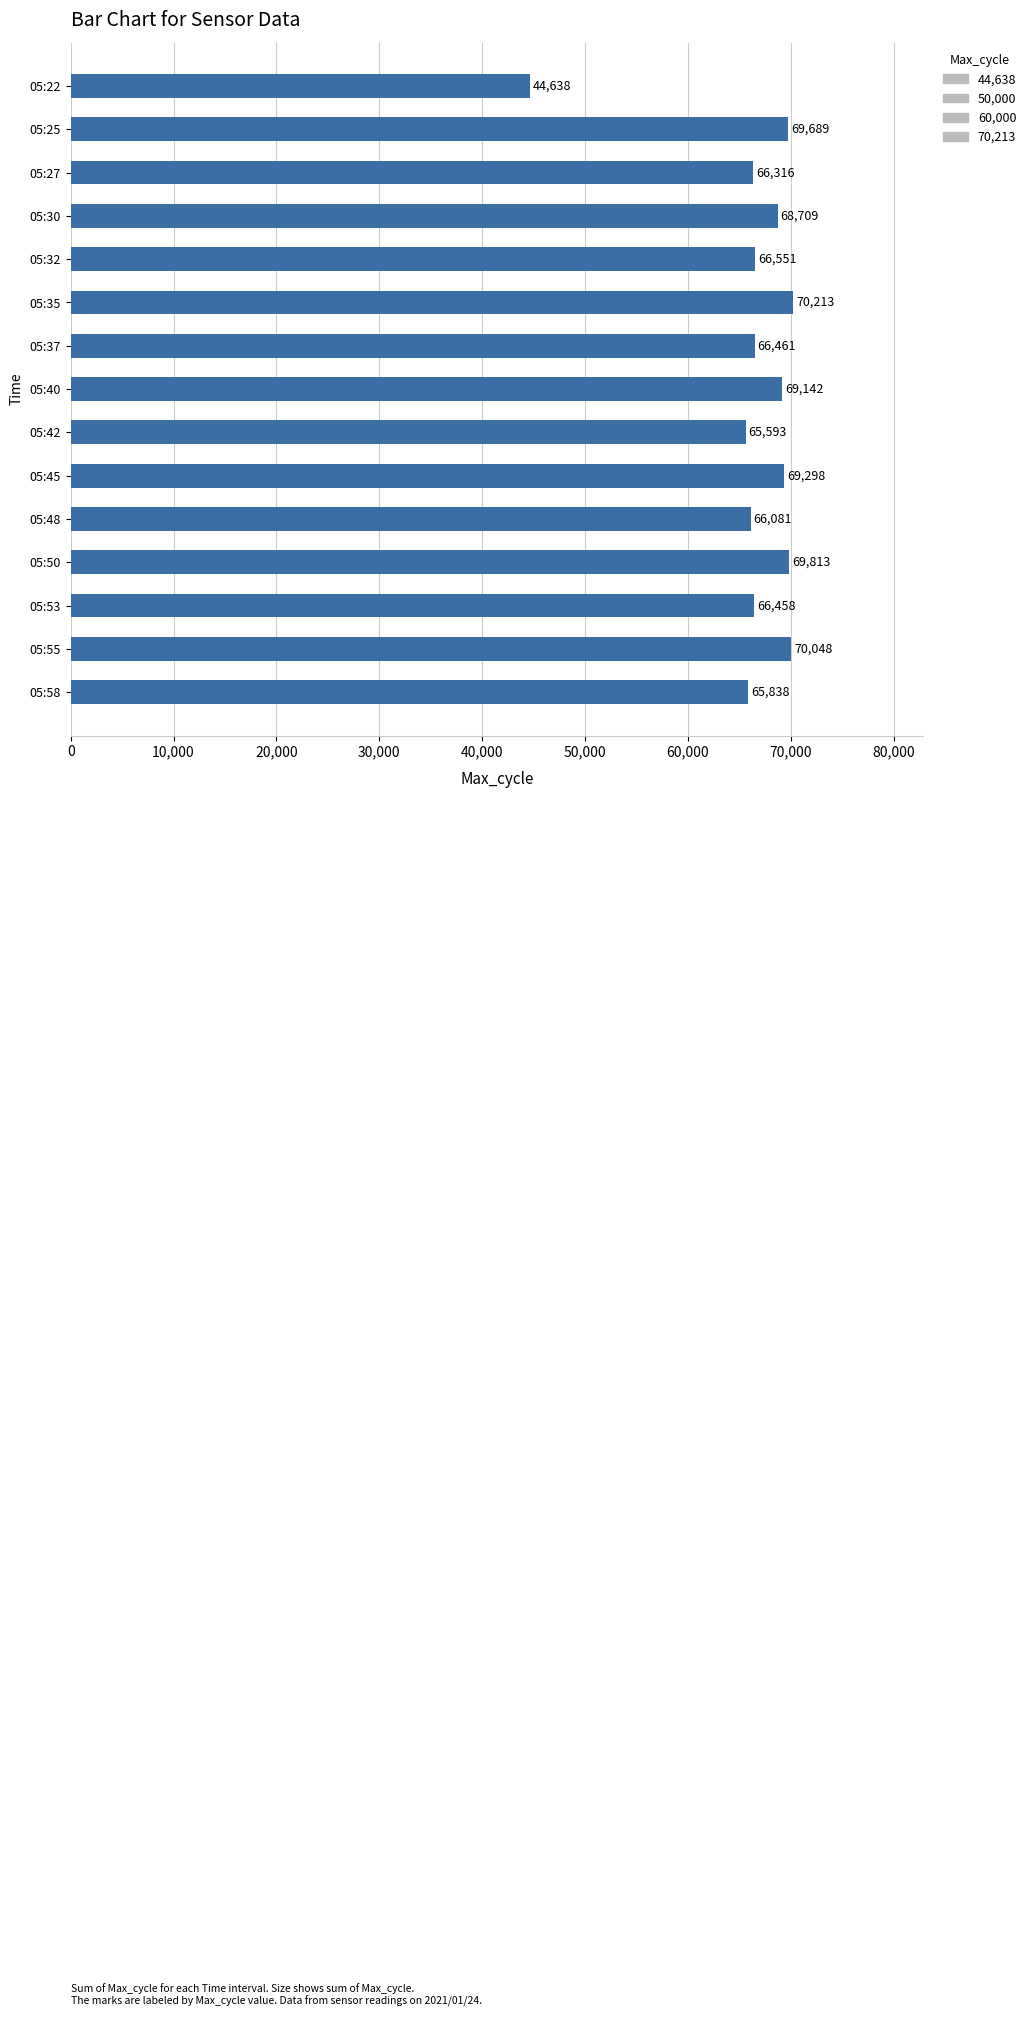

List the labels in order of value, largest first.

05:35, 05:55, 05:50, 05:25, 05:45, 05:40, 05:30, 05:32, 05:37, 05:53, 05:27, 05:48, 05:58, 05:42, 05:22